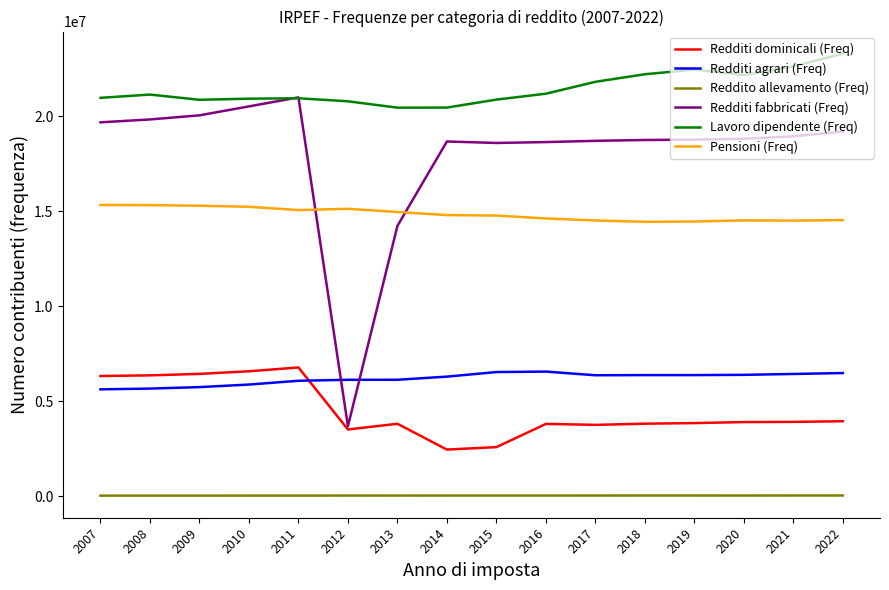

Which series changed the most between 2010 and 2012?

Redditi fabbricati (Freq)